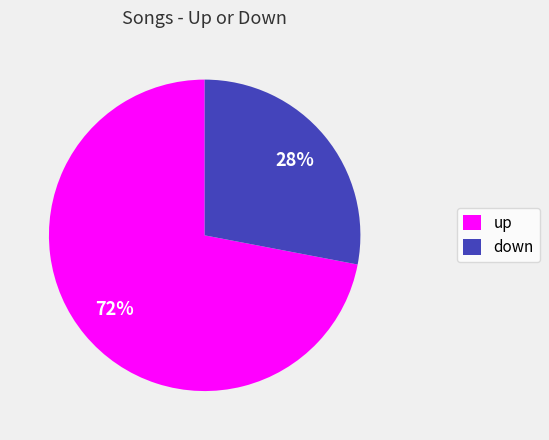

Do up and down together represent more than half of the pie?

Yes